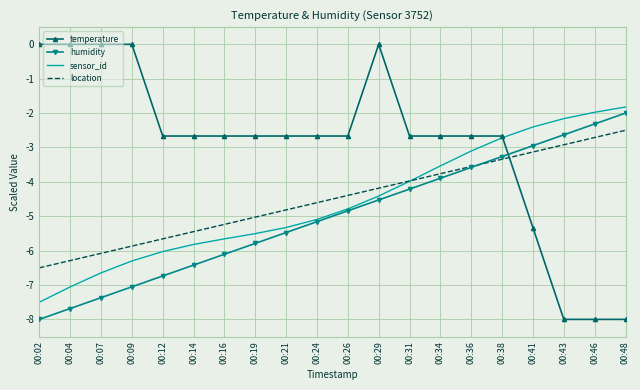

What is the sum of all location values?

-90.0